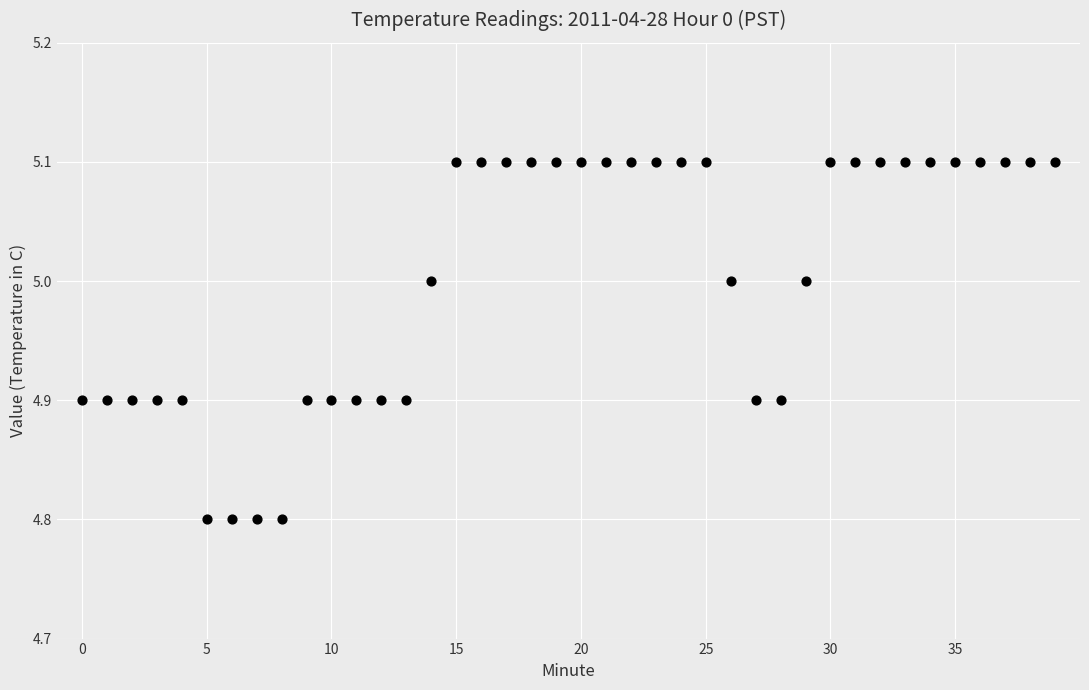

What is the range of Y values (max minus min)?

0.3